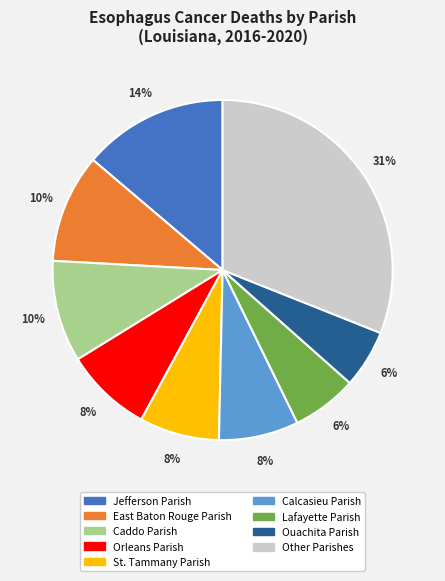

To the nearest percent, what is the average slice percentage?

11%